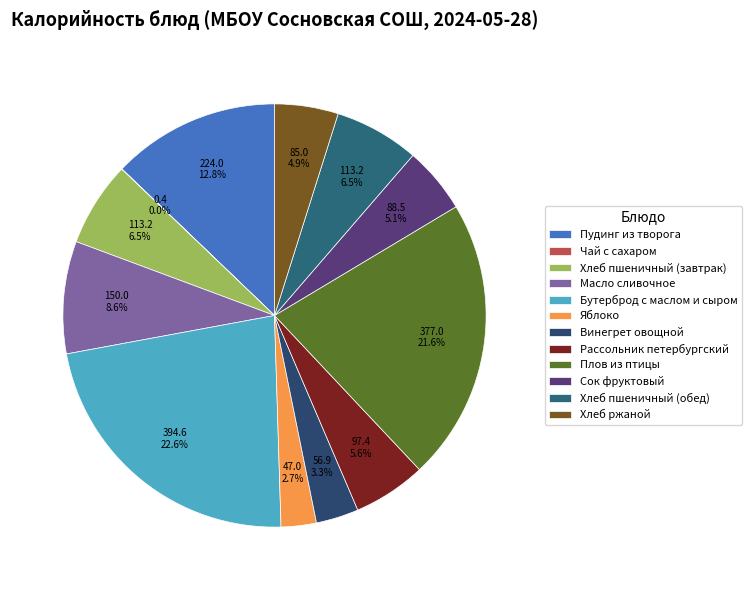

To the nearest percent, what is the difference between the Сок фруктовый and Бутерброд с маслом и сыром slice percentages?

18%